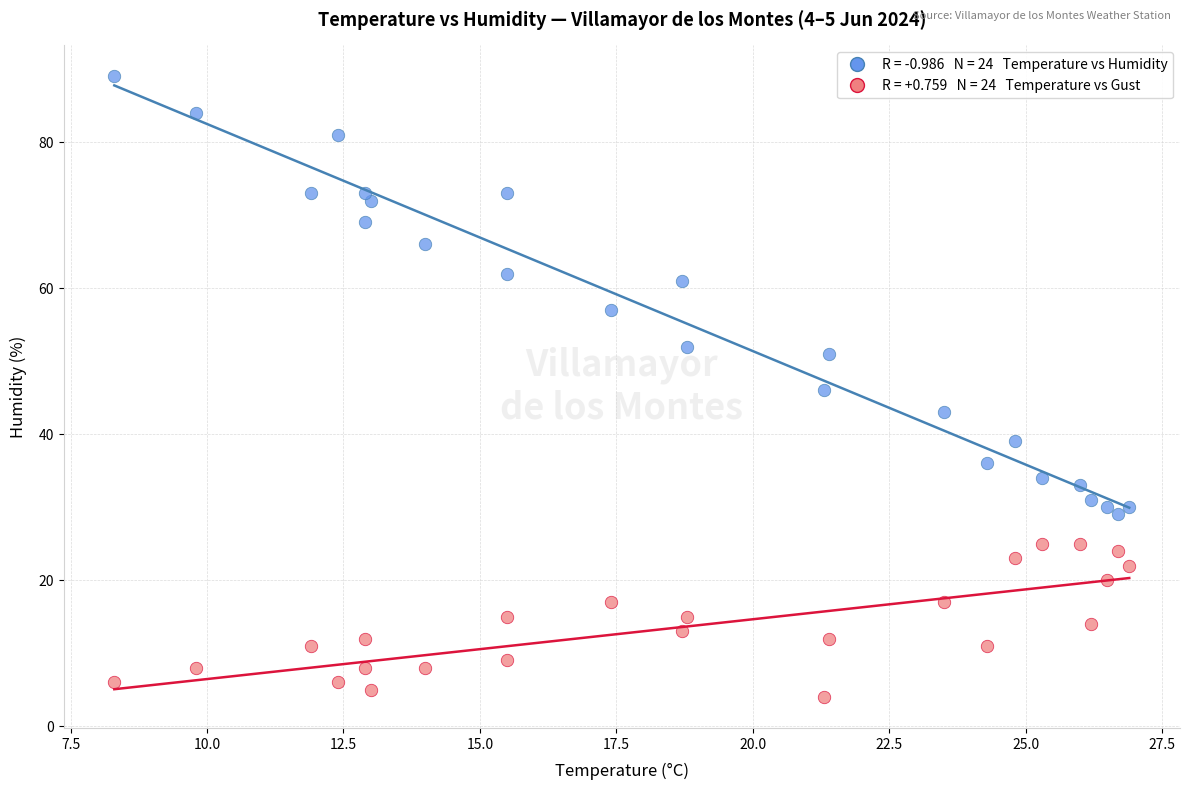

Across all data points, what is the range of Y values (max minus min)?

85